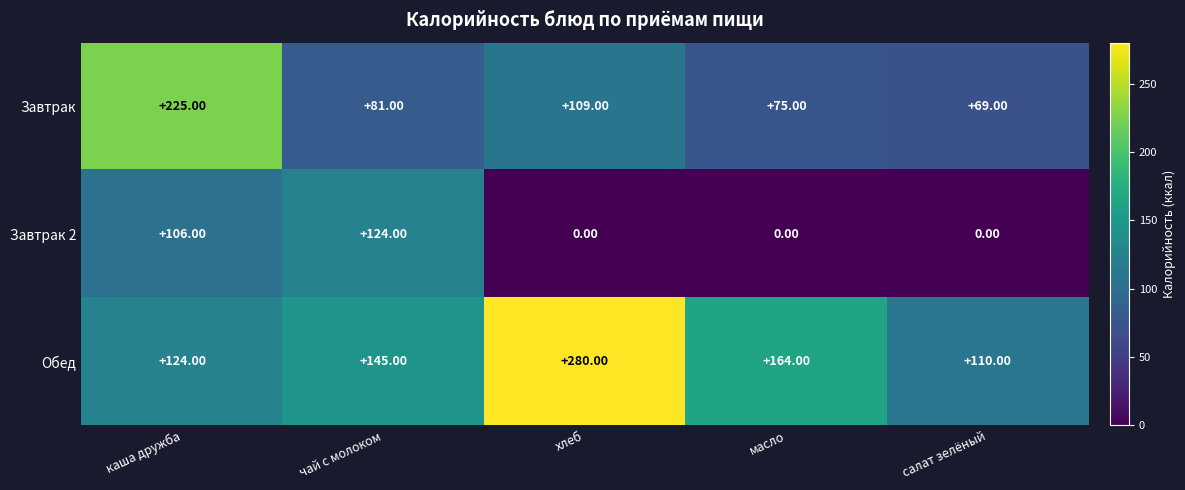

What is the difference between the highest and lowest values at салат зелёный?

110